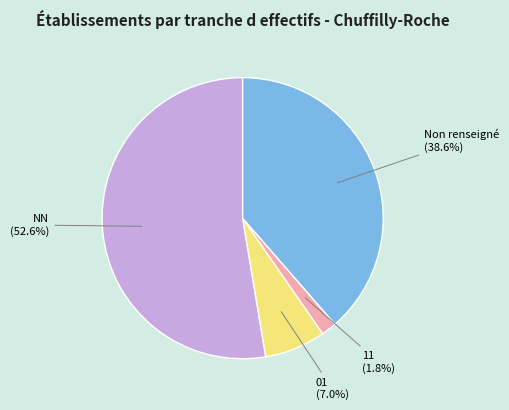

Combined, do NN and 11 account for over 50%?

Yes